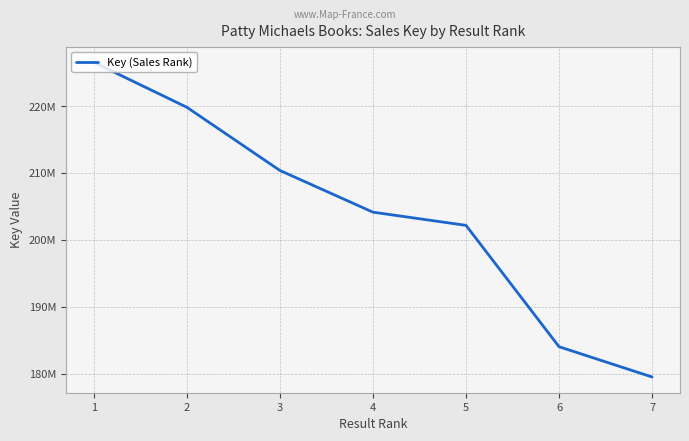

What is the sum of all values?

1426565364